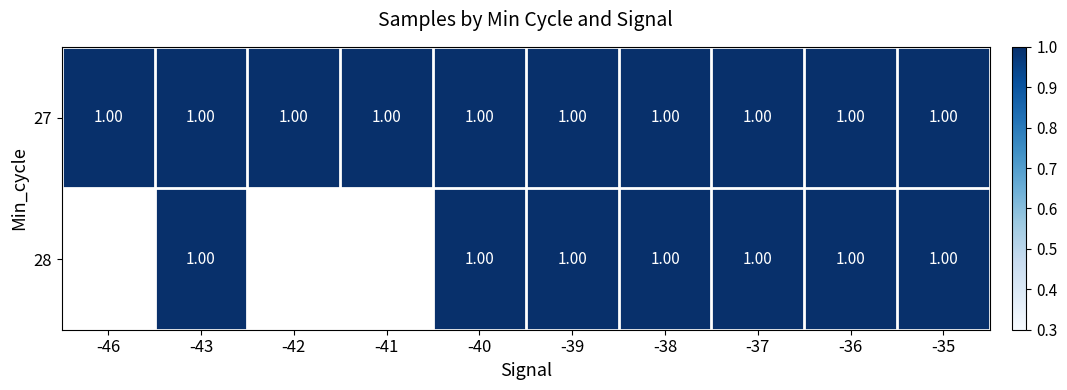

At which category is the sum across all series the highest?

-38